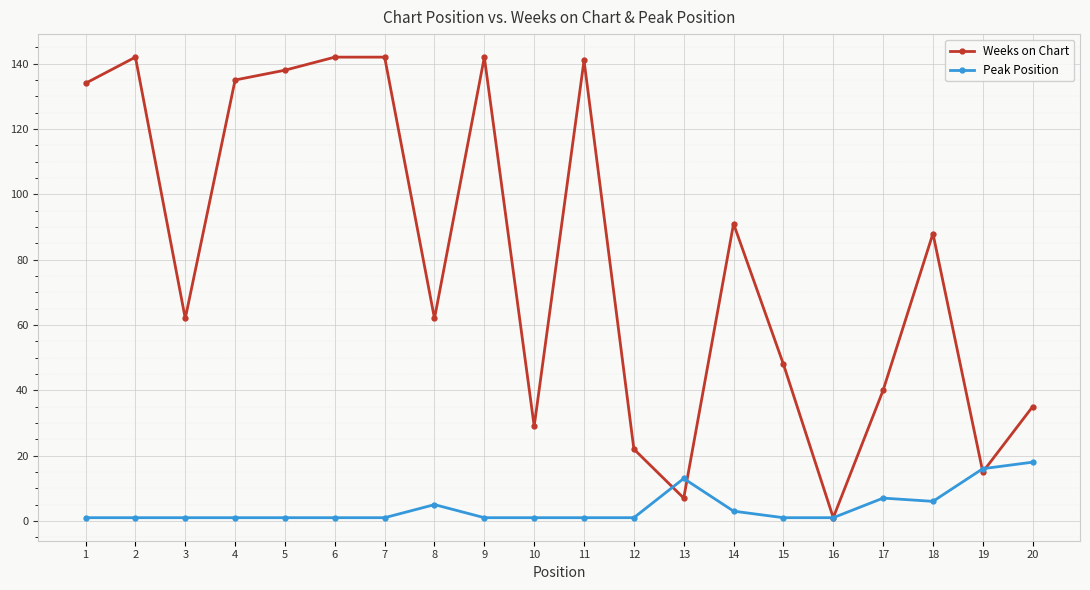

True or false: Peak Position has more than 1 interior local peaks.

True